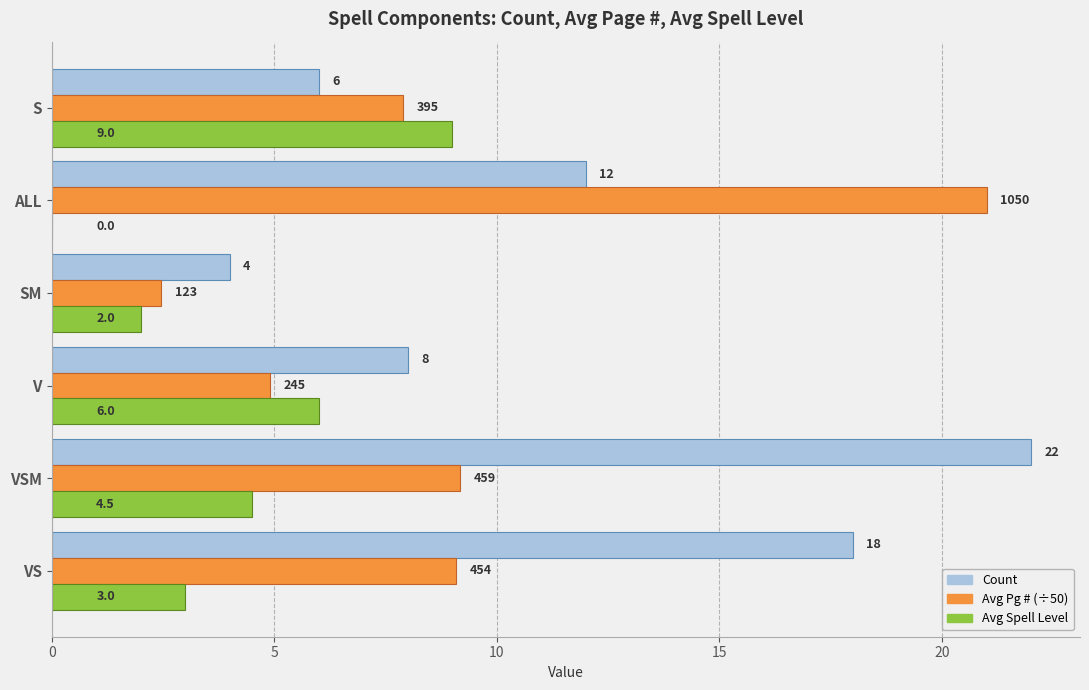

The Count series shows 6.0 at S. True or false?

True